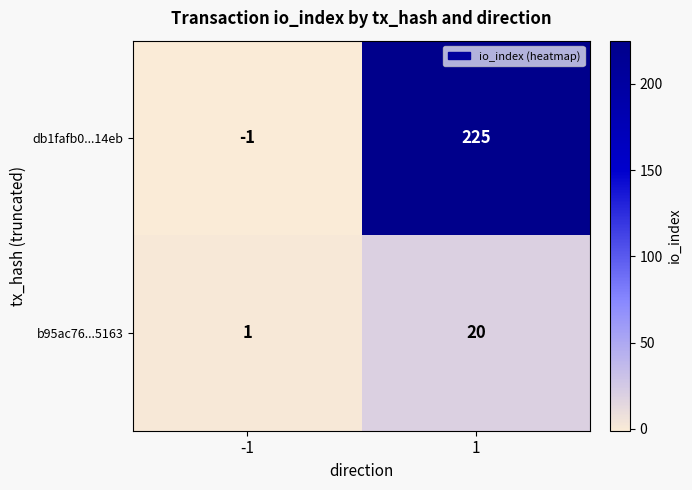

Which category has the highest value across all series?

1